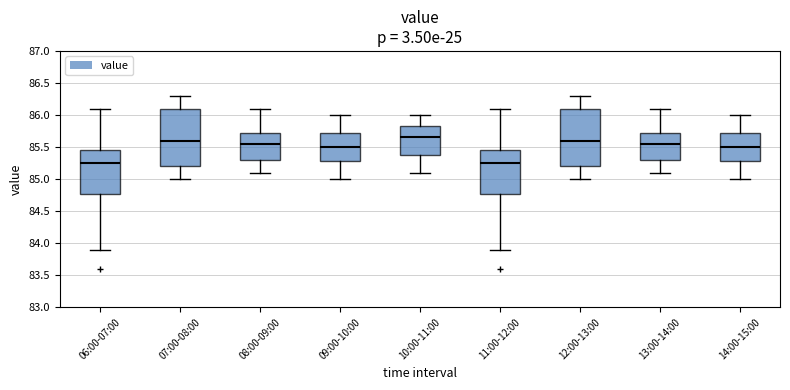

Which box's median line is the highest?

10:00-11:00